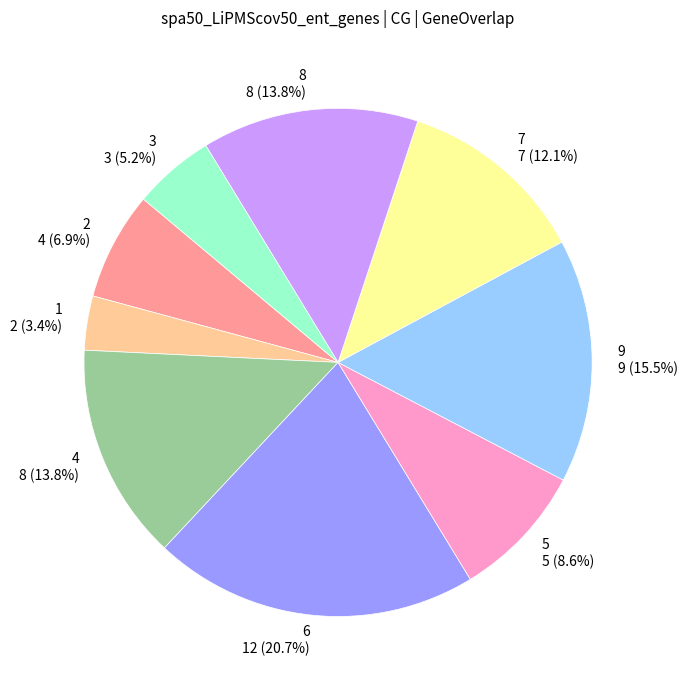

Does 9 account for over 50% of the chart?

No